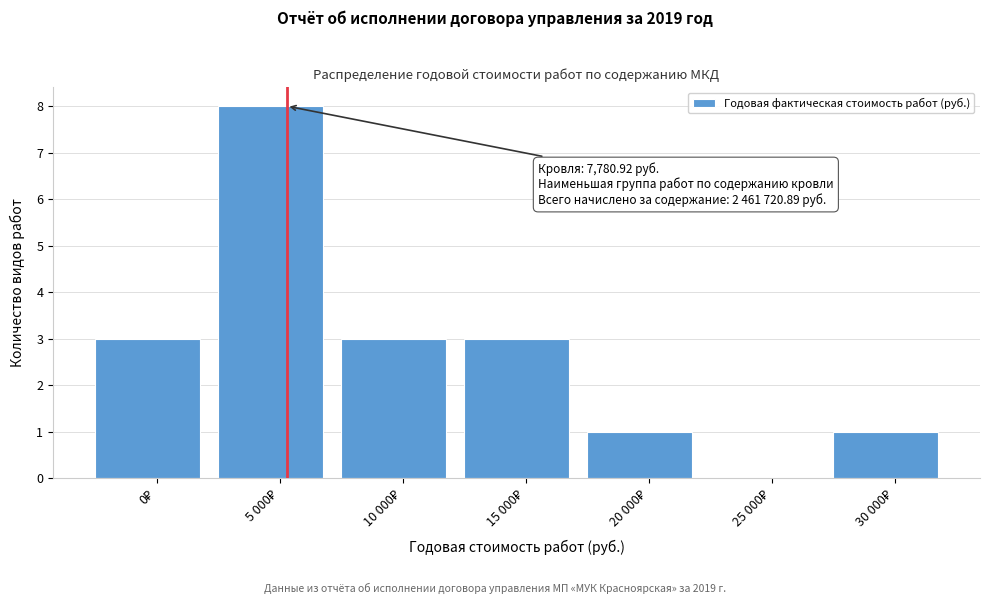

What is the greatest value displayed?

8